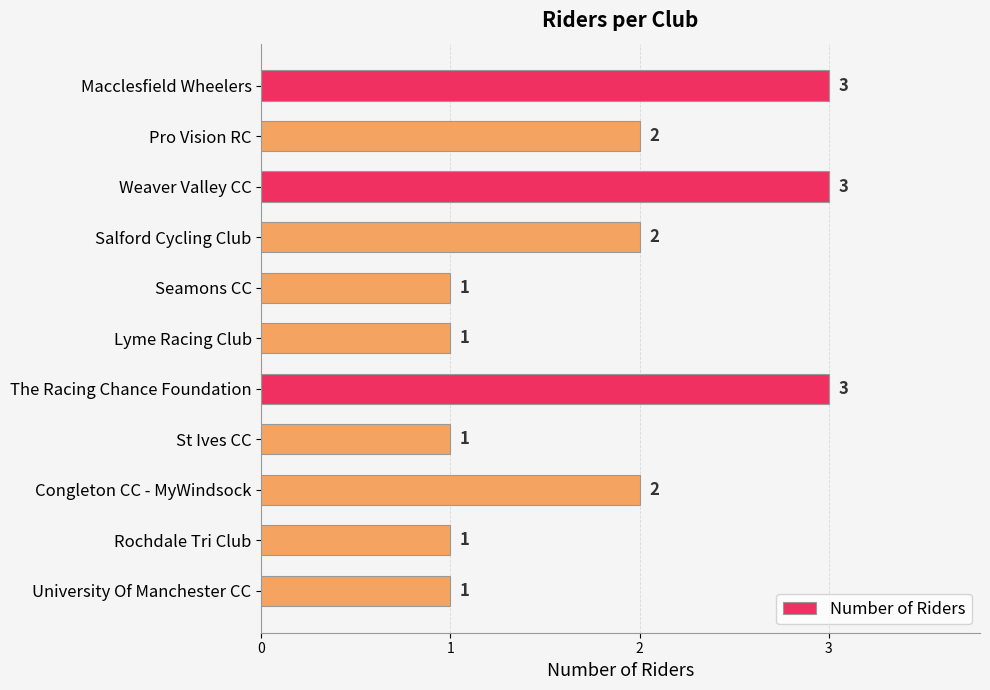

What is the average value?

2